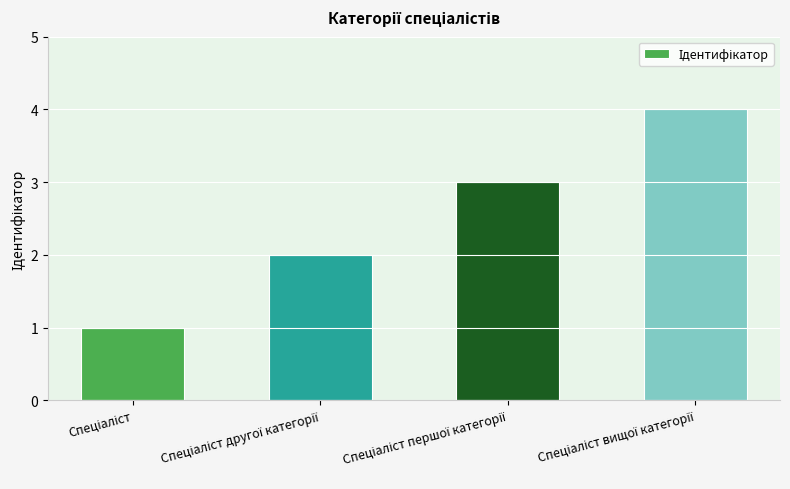

What is the greatest value displayed?

4